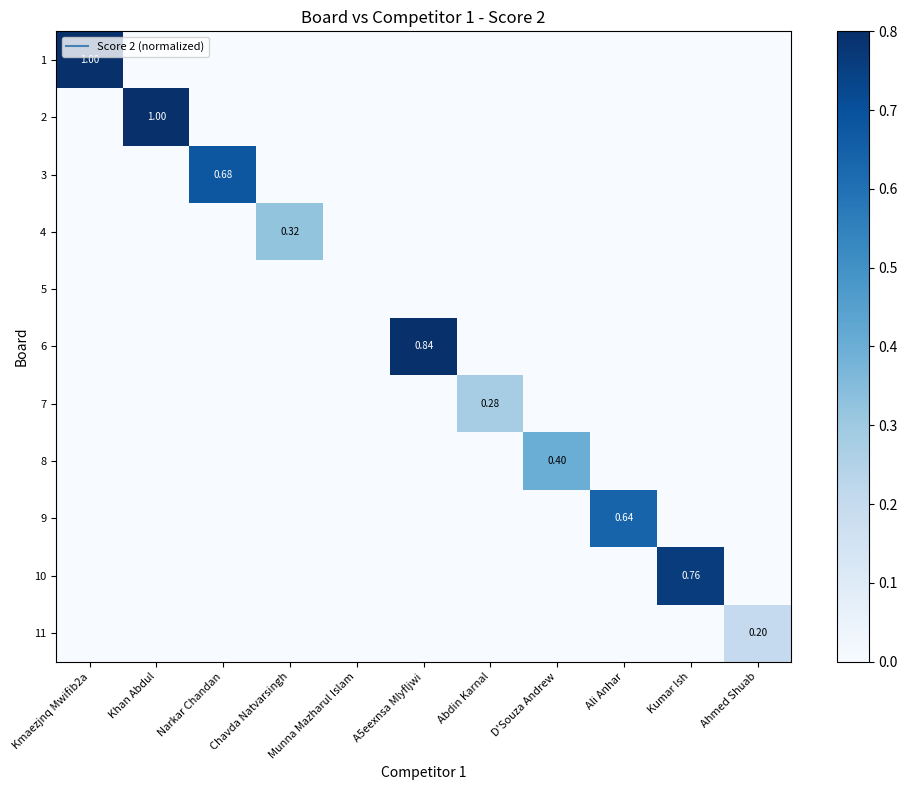

The value of 9 at A5eexnsa Mlyfljwi is 0.4. True or false?

False